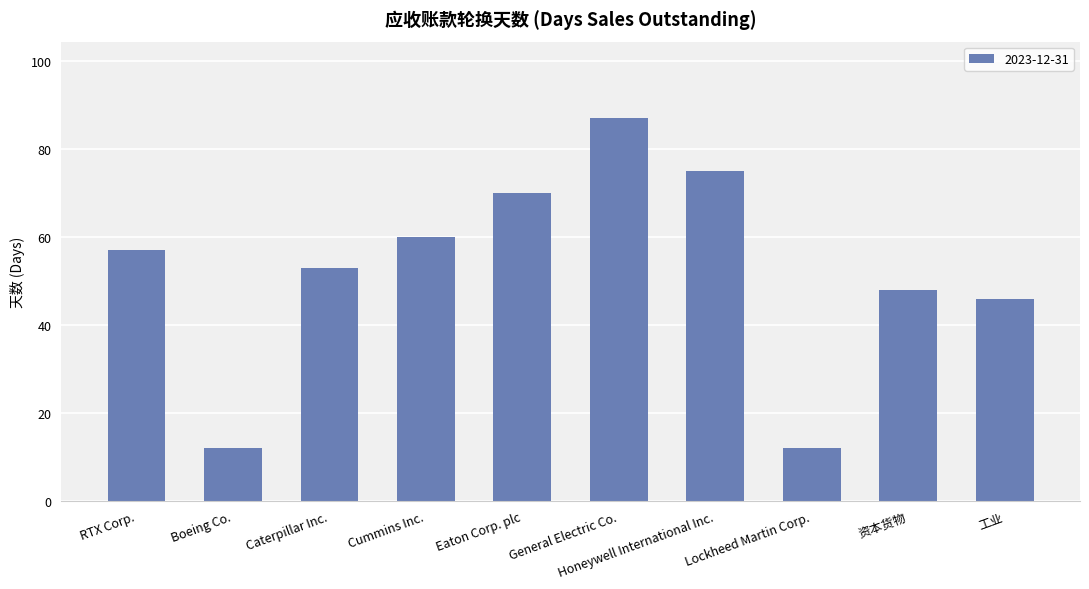

What is the greatest value displayed?

87